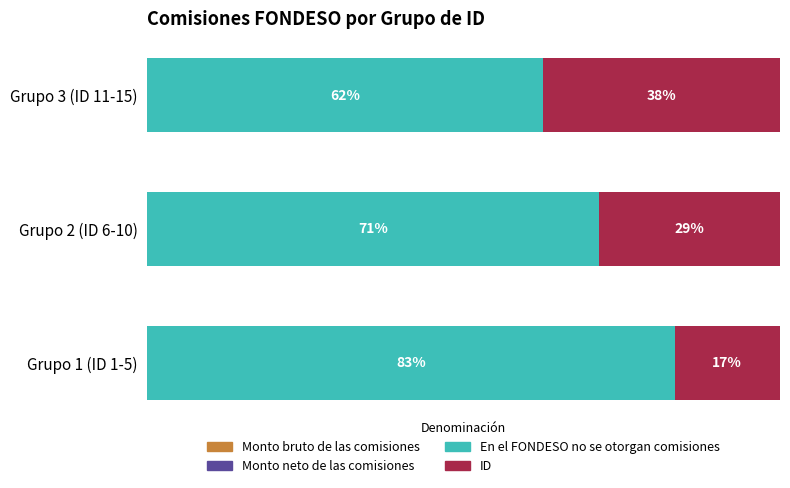

Which series has the widest spread of values?

En el FONDESO no se otorgan comisiones